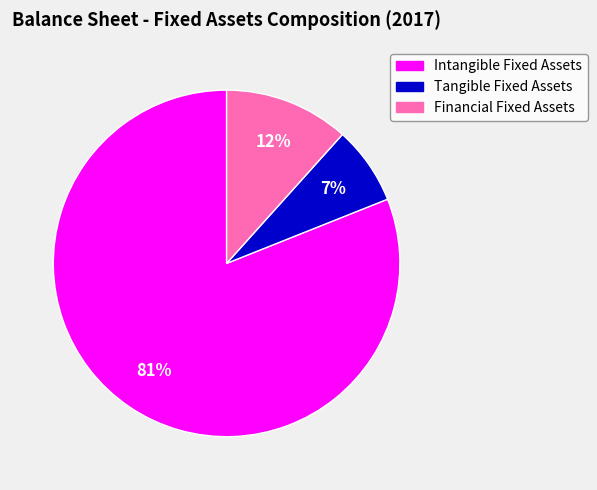

Does any single category account for the majority?

Yes